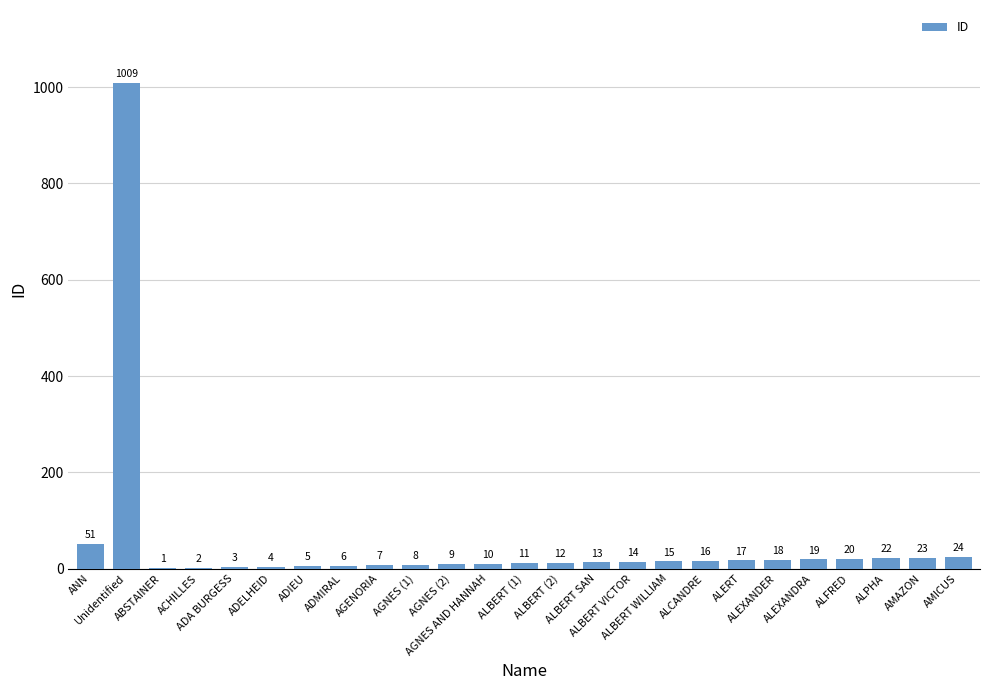

Between ALEXANDER and ACHILLES, which is larger?

ALEXANDER